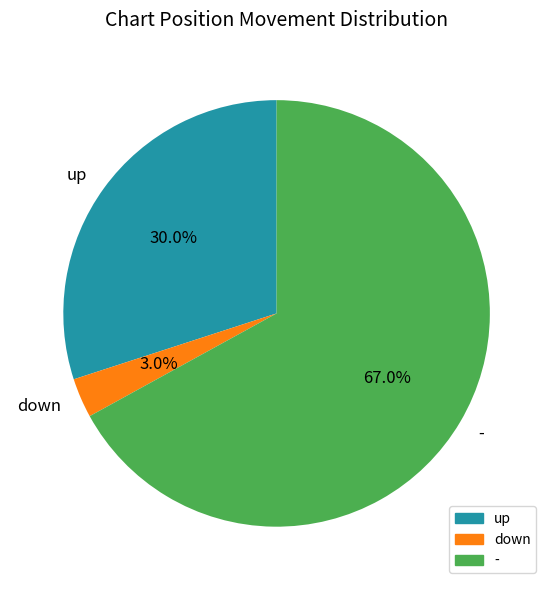

To the nearest percent, what is the average slice percentage?

33%